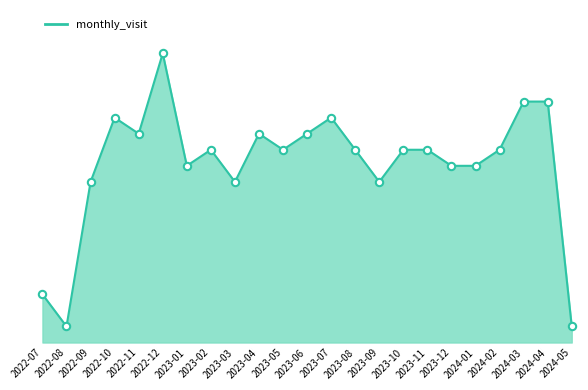

What is the change in value from 2022-07 to 2023-03?

+7